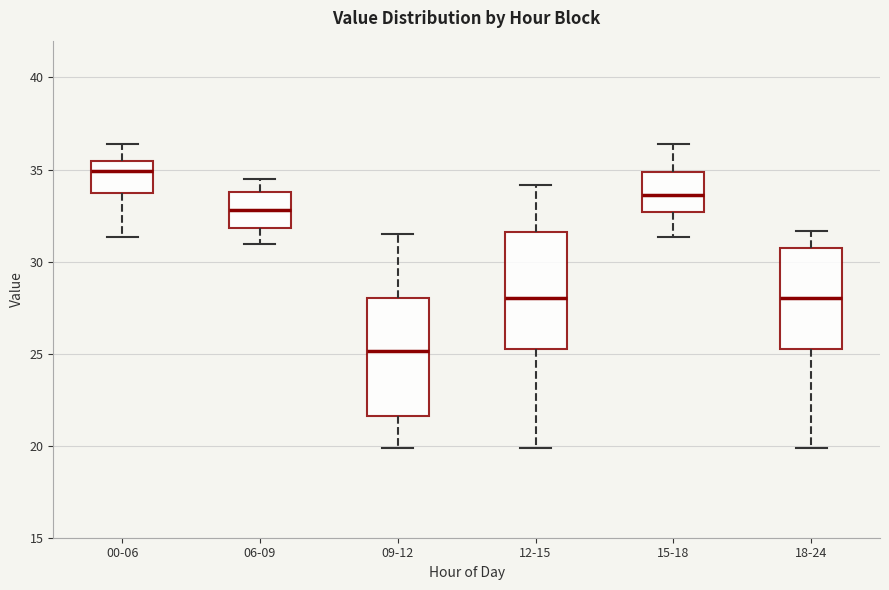

Where does the upper whisker of the box for 18-24 end on the y-axis? The values are not printed on the chart, so give them approximately, as read against the axis.

31.5